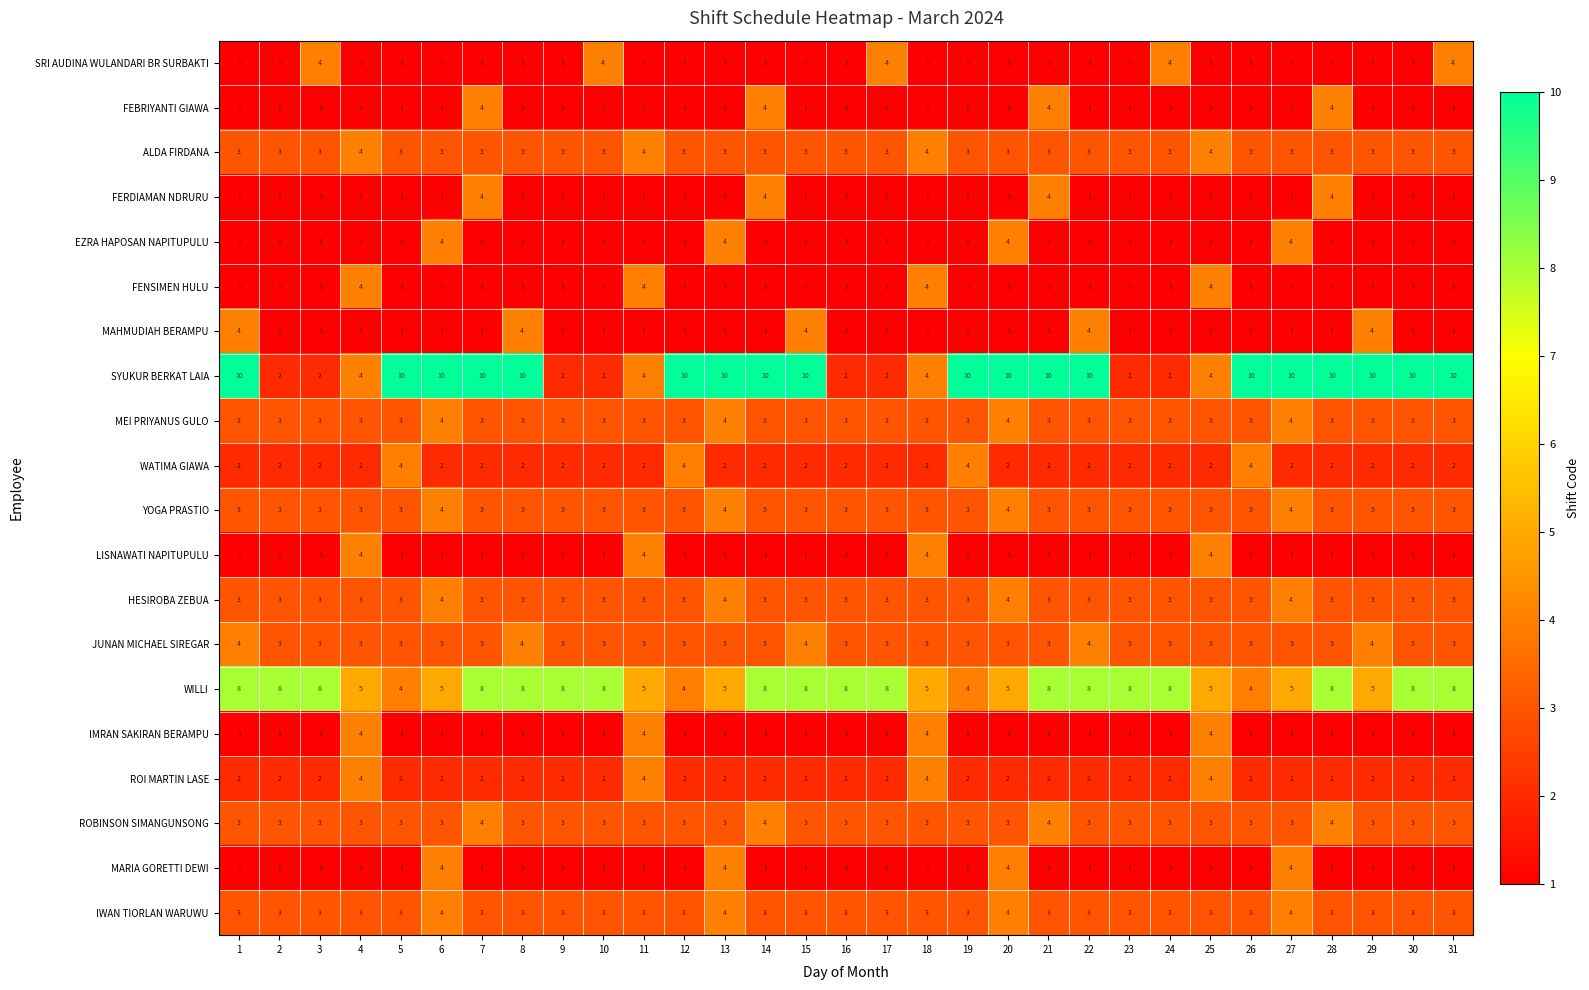

What is the difference between the highest and lowest values at 17?

7